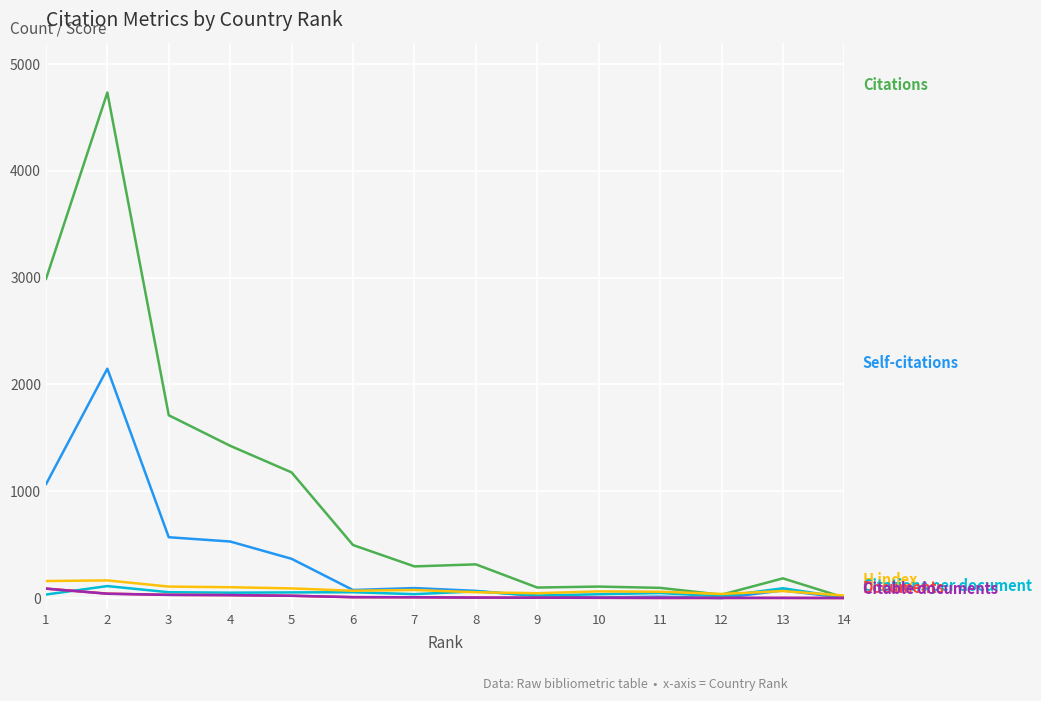

What is the maximum value shown in the chart?

4733.0